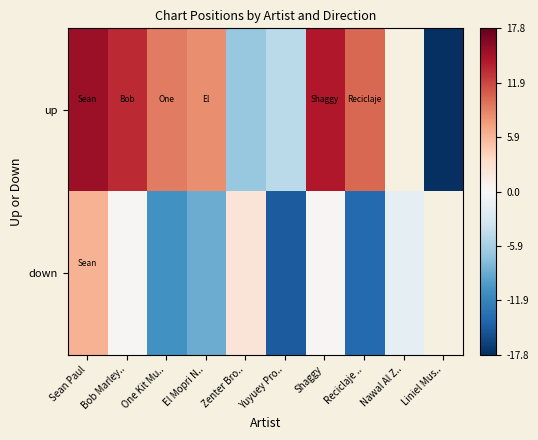

What is the approximate value of up at Zenter Bro..?

-6.8